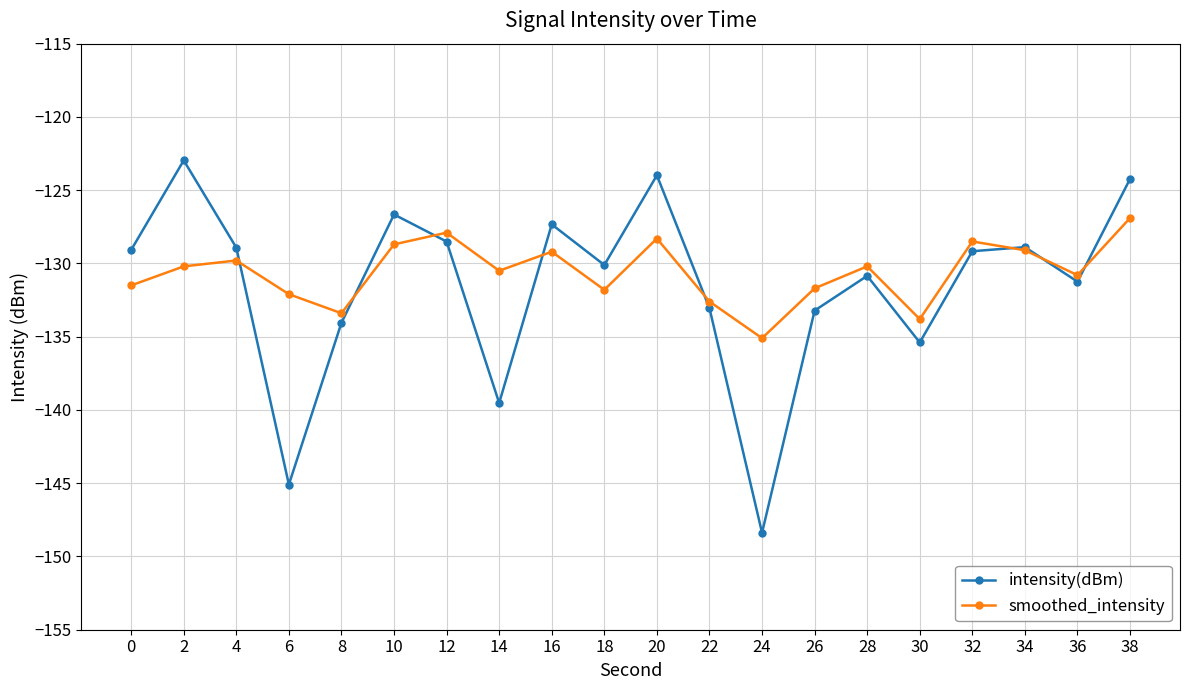

What value does the intensity(dBm) series have at 36?

-131.2